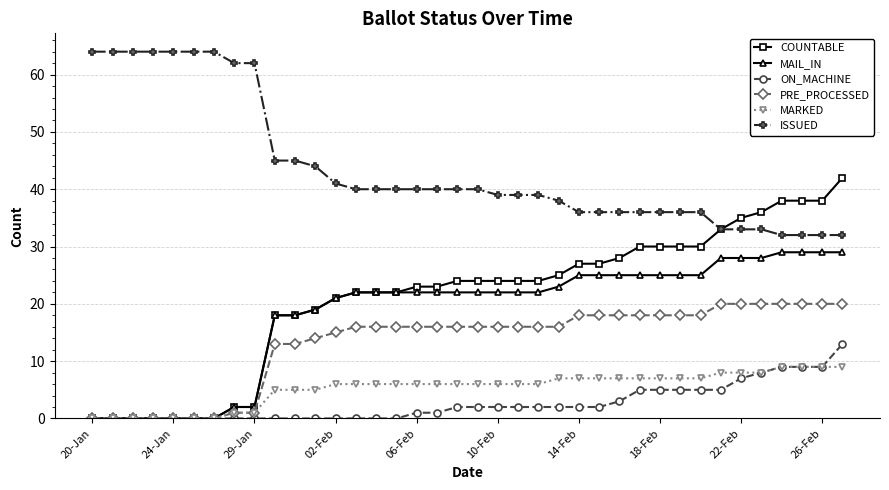

Which series has the largest total across all categories?

ISSUED